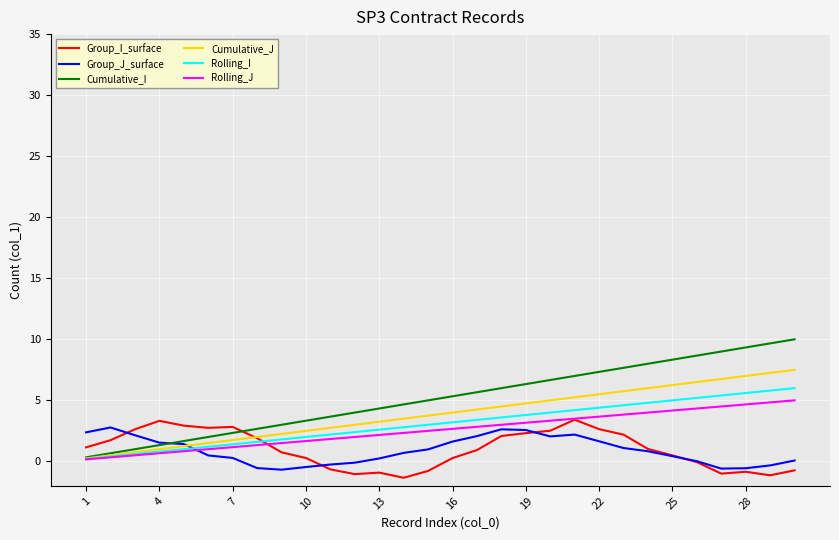

What is the difference between the maximum and minimum values in the Group_J_surface series?

3.5